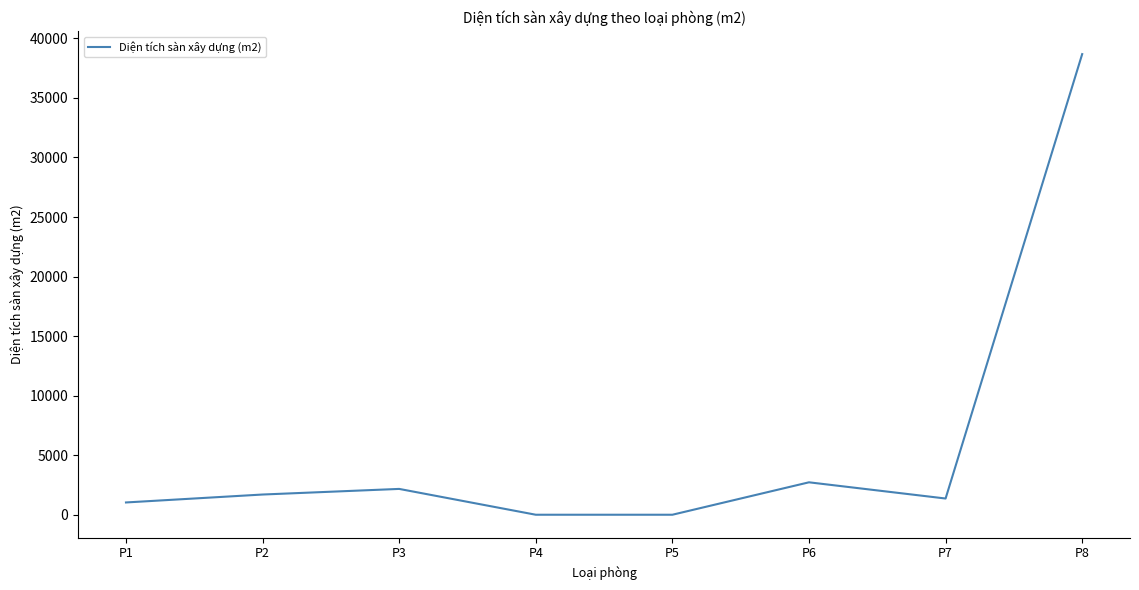

Reading left to right, transcribe all the data shown in this chart.

P1=1031.0	P2=1697.3	P3=2168.5	P4=0.0	P5=0.0	P6=2723.0	P7=1362.0	P8=38679.0